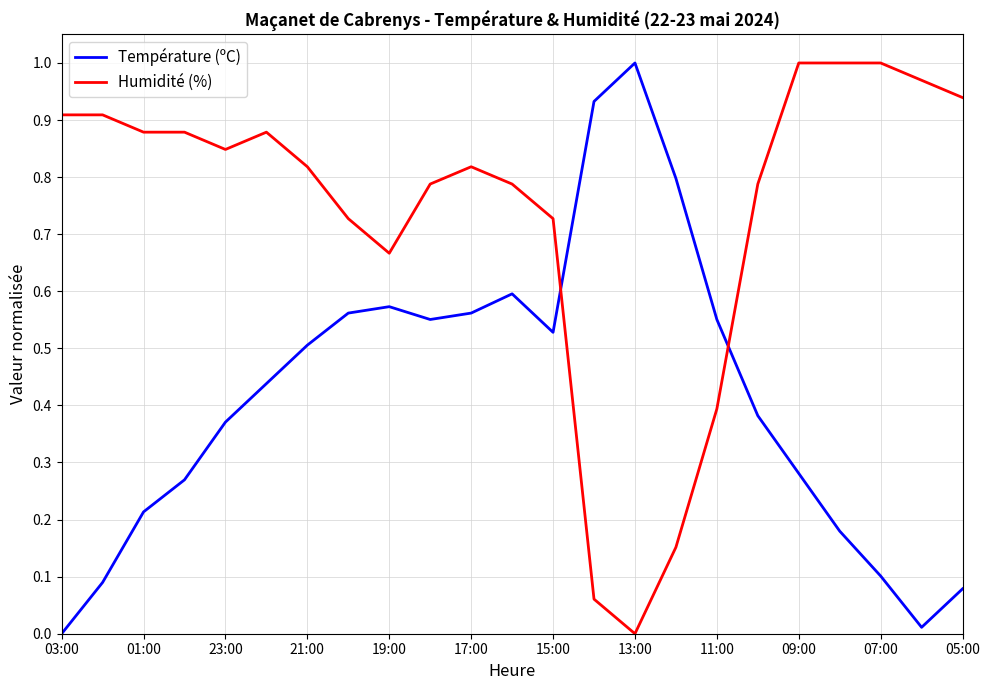

After their last crossing, which series has the higher values: Température (ºC) or Humidité (%)?

Humidité (%)